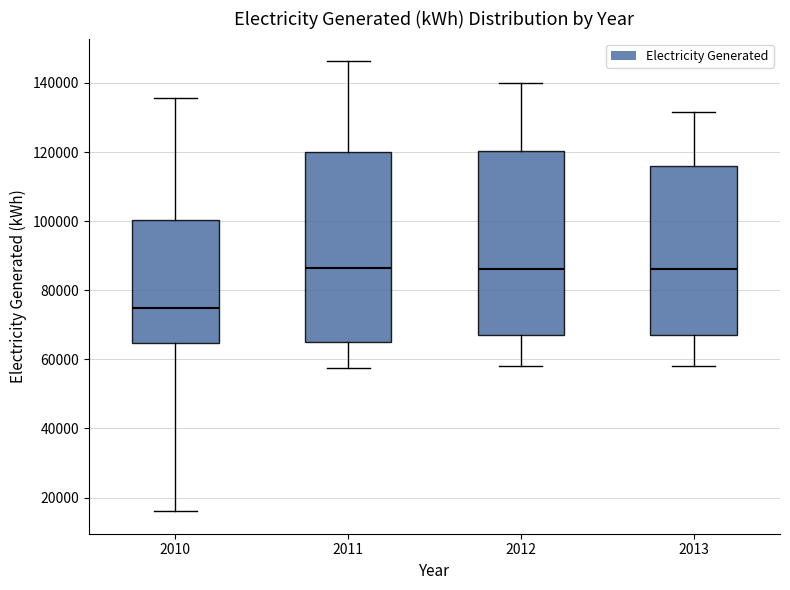

Where does the lower whisker of the box at x = 2013 end on the y-axis? The values are not printed on the chart, so give them approximately, as read against the axis.

58000